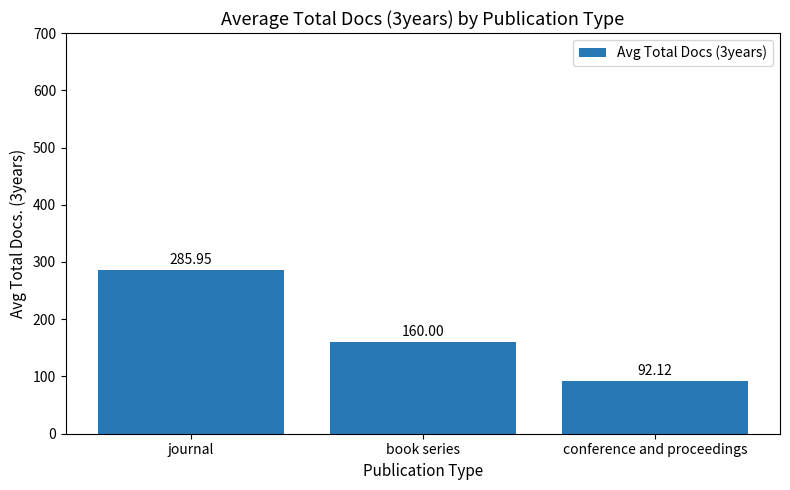

What is the ratio of the value at conference and proceedings to the value at book series?

0.6